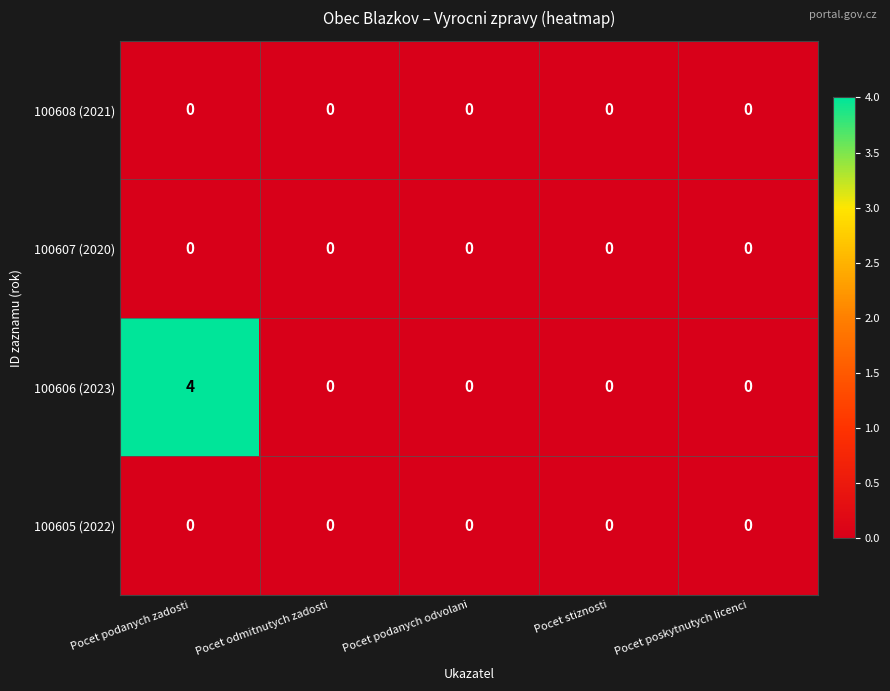

At which category is the sum across all series the highest?

Pocet podanych zadosti